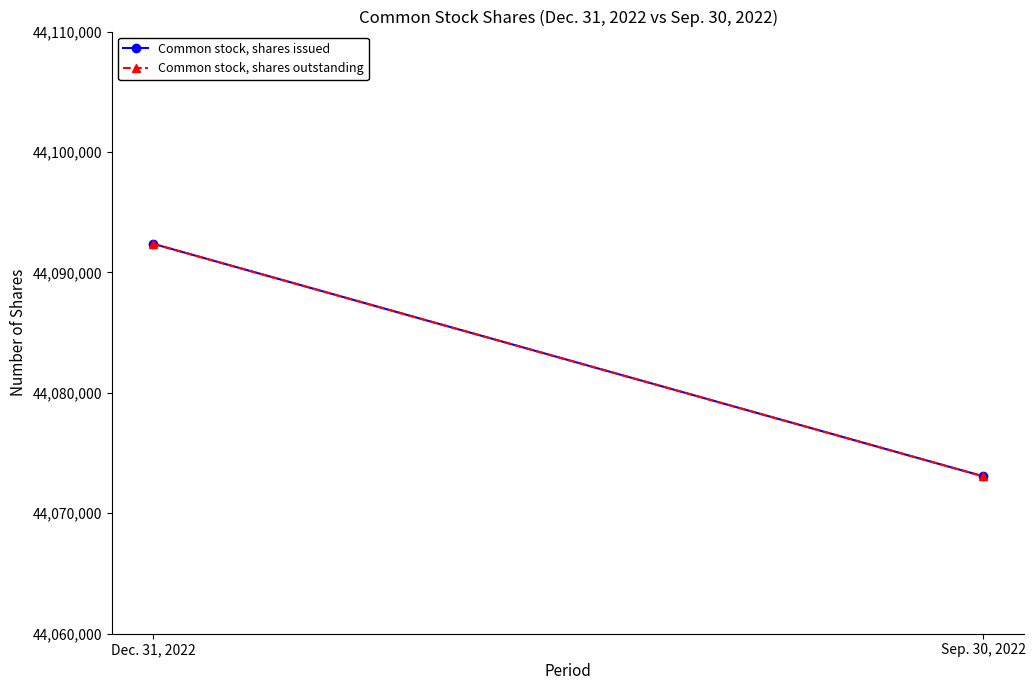

What are all the series names shown in the legend?

Common stock, shares issued, Common stock, shares outstanding